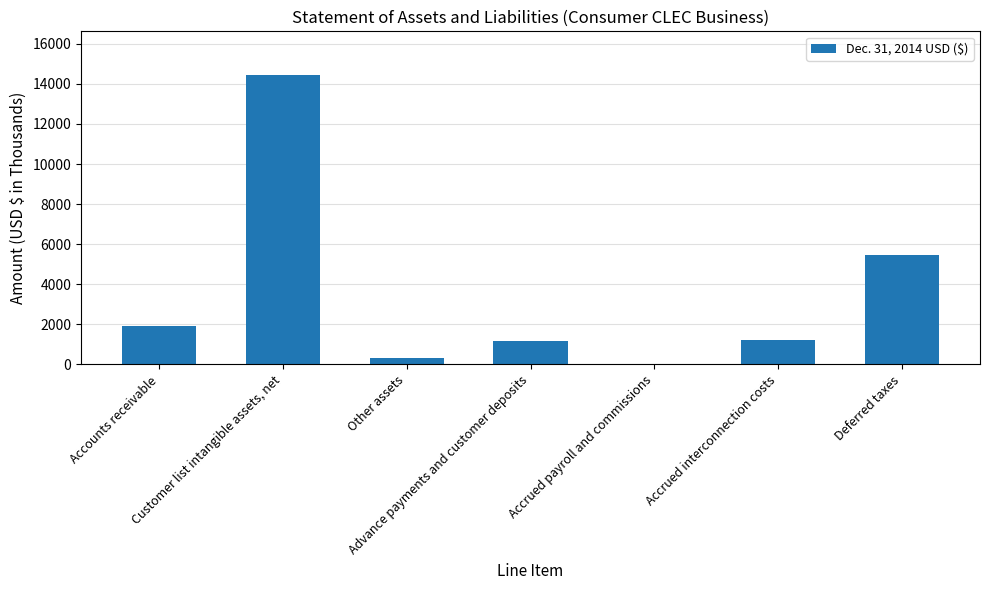

What is the sum of all values?

24550